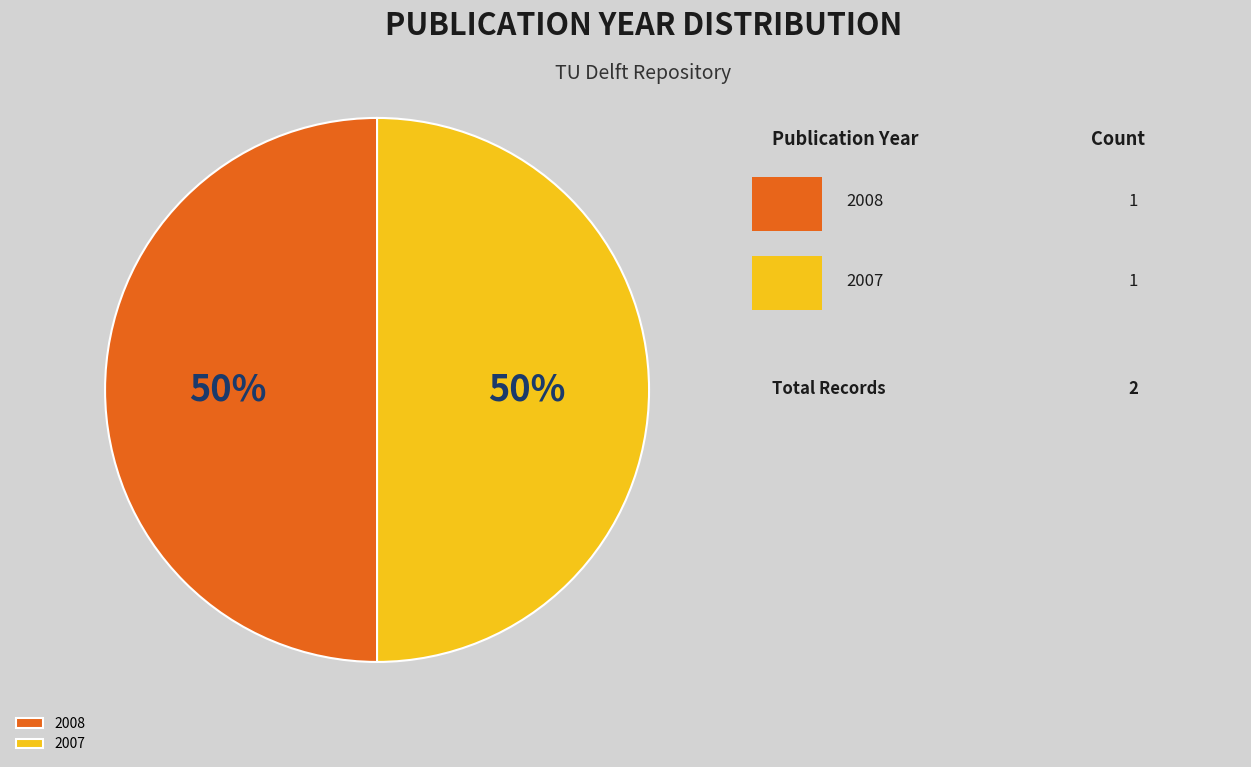

Approximately how many times larger is the value at 2008 compared to 2007?

1.0